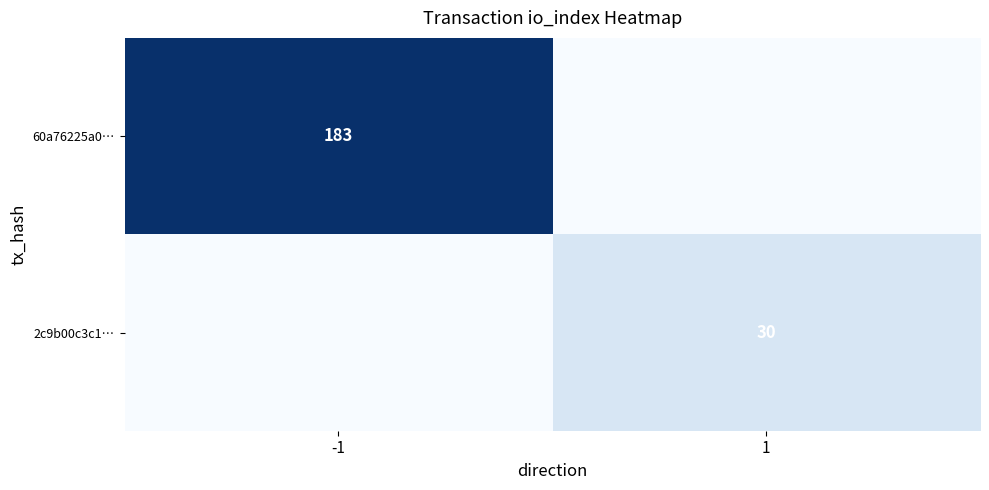

The 2c9b00c3c1… series shows 17 at 1. True or false?

False